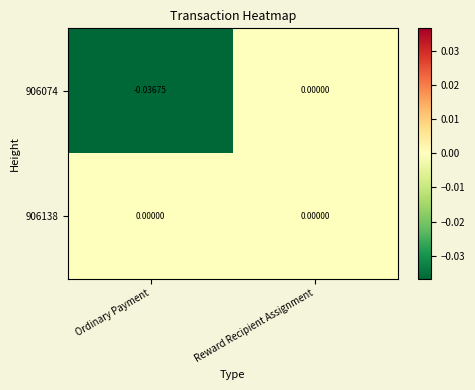

At which label is 906074 closest to 0?

Reward Recipient Assignment